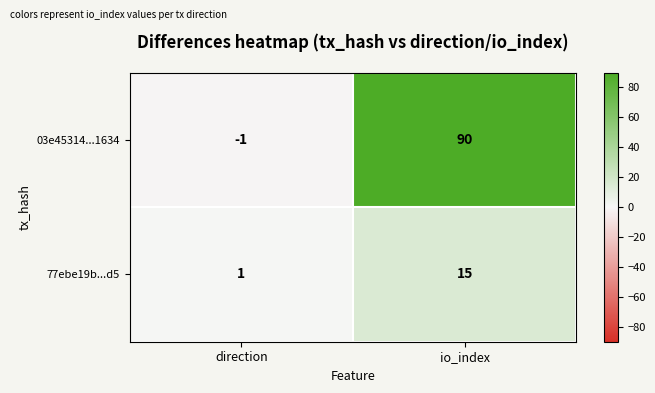

Where is 03e45314...1634 nearest to the value 44?

direction